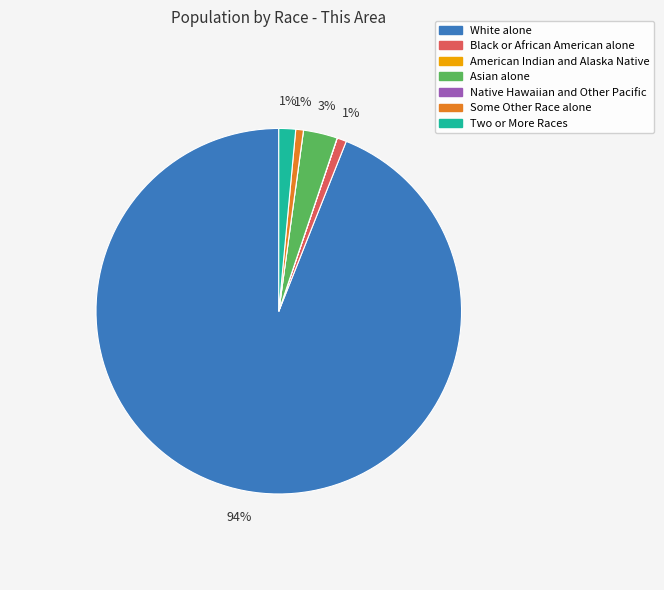

What is the majority slice?

White alone